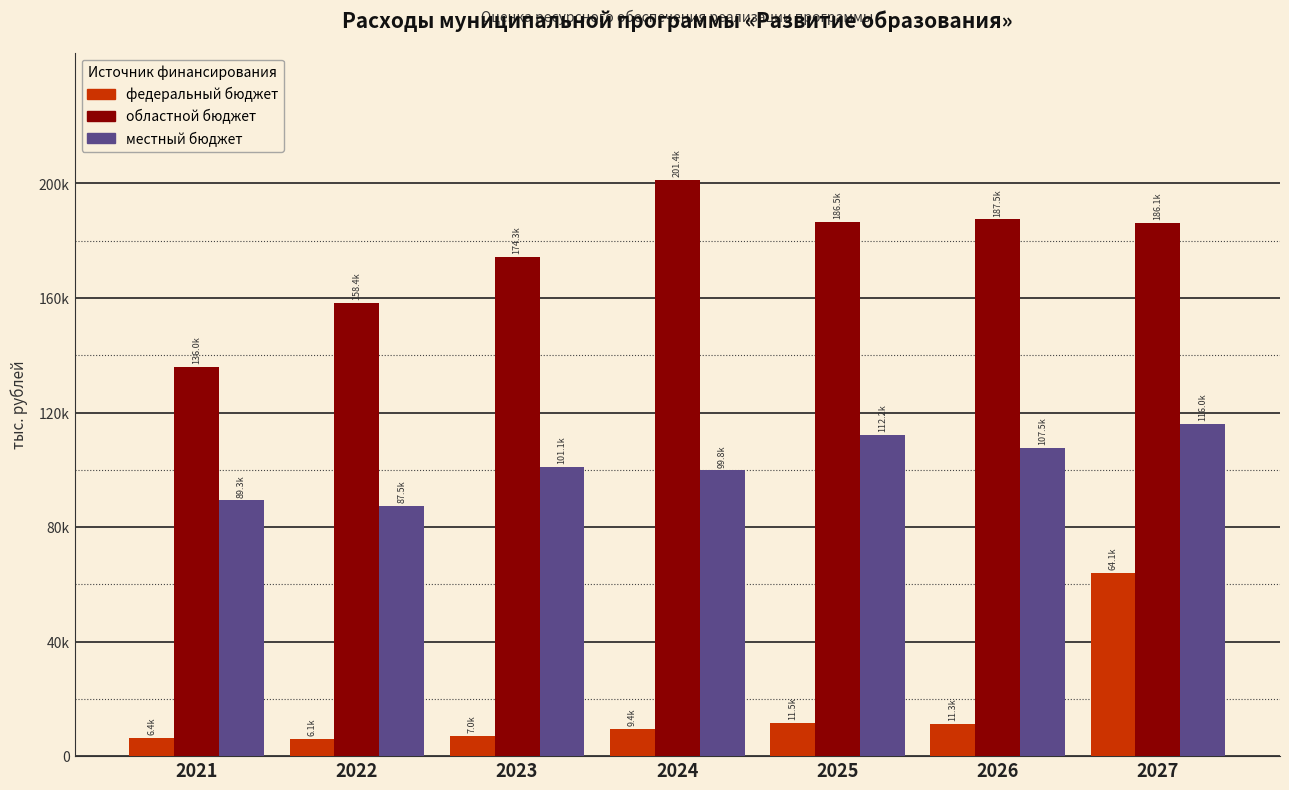

At which label does федеральный бюджет reach its minimum?

2022